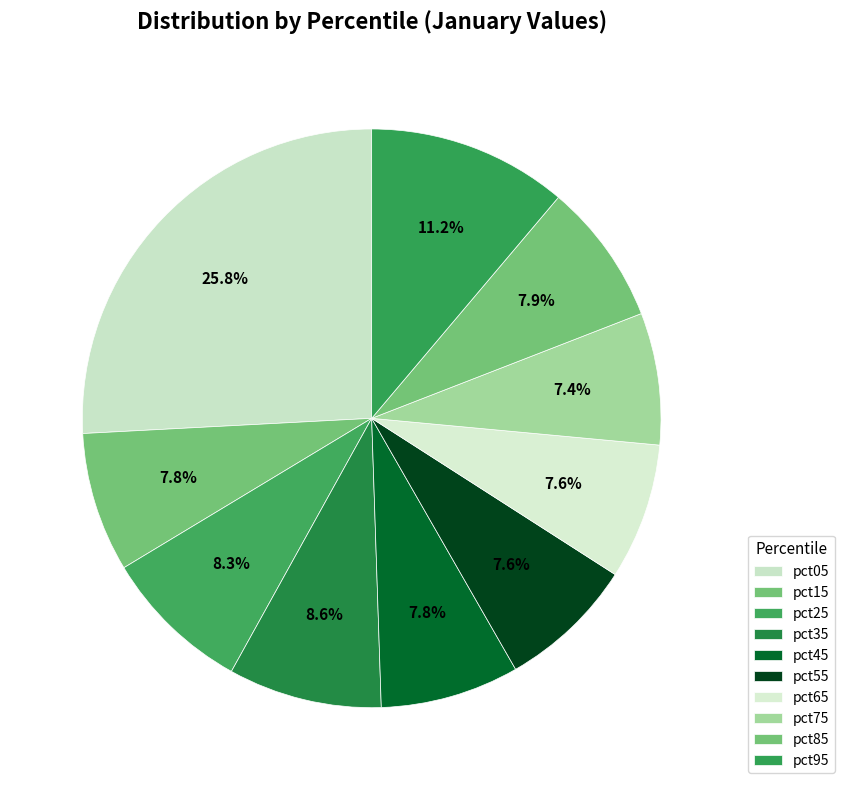

The pct05 slice represents 26% of the pie. True or false?

True